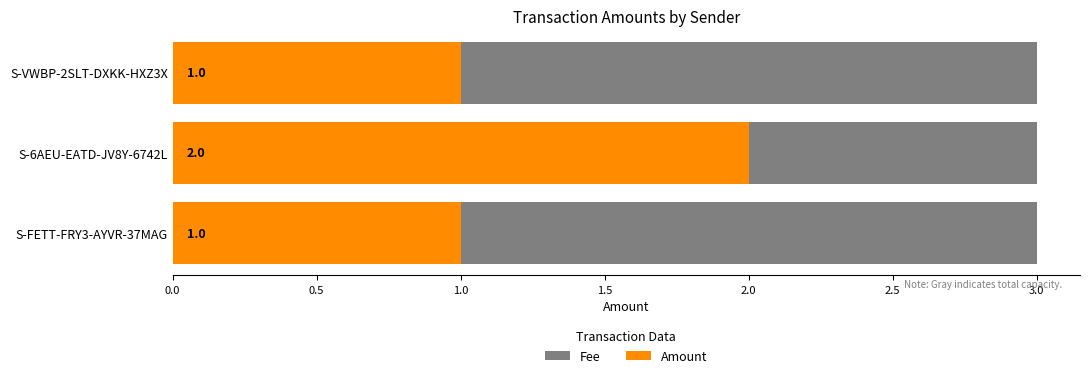

How many bars are there in each group?

2